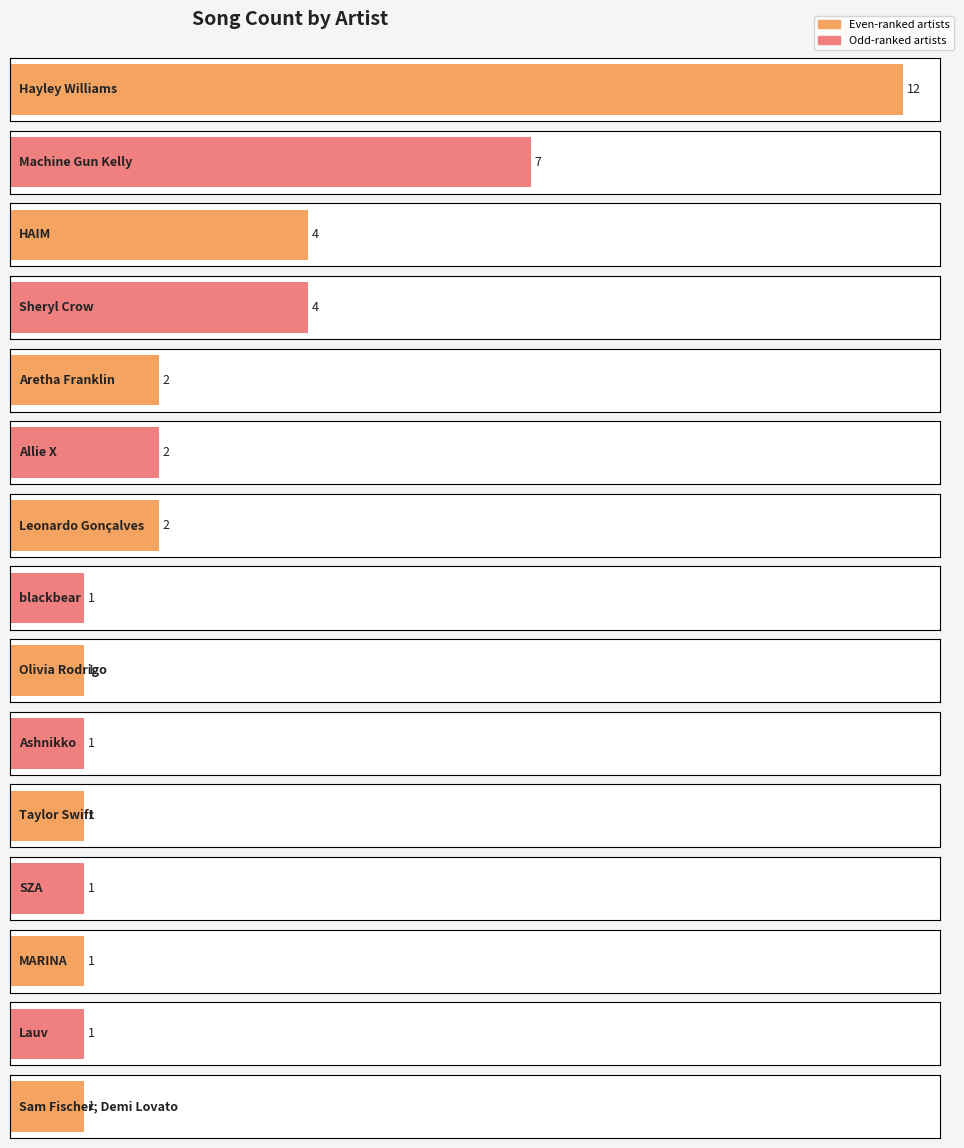

Reading right to left, what are all the values shown in this chart?

Sam Fischer; Demi Lovato=1	Lauv=1	MARINA=1	SZA=1	Taylor Swift=1	Ashnikko=1	Olivia Rodrigo=1	blackbear=1	Leonardo Gonçalves=2	Allie X=2	Aretha Franklin=2	Sheryl Crow=4	HAIM=4	Machine Gun Kelly=7	Hayley Williams=12